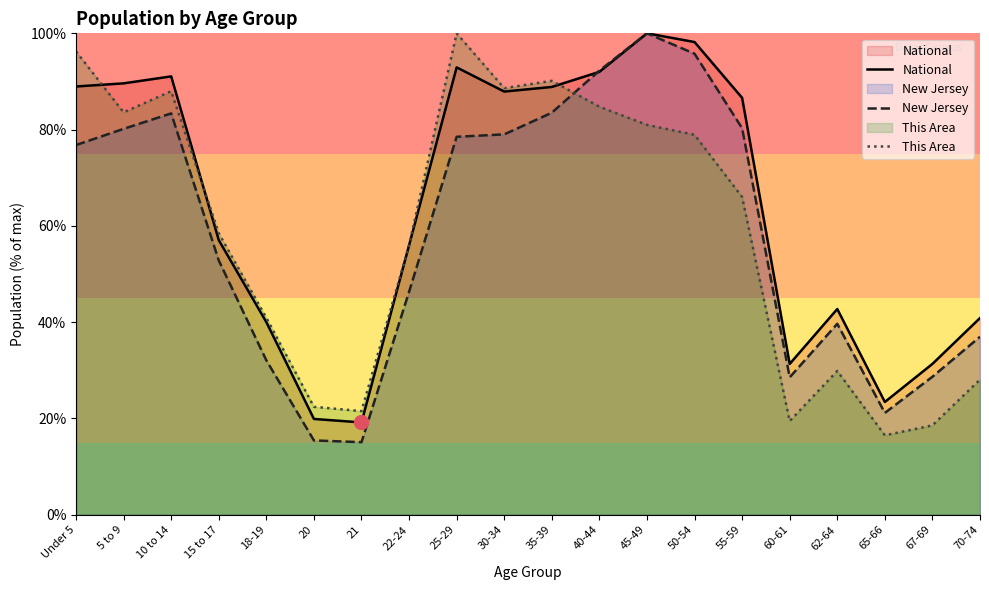

Reading left to right, list all the values displayed in this chart.

National: 89.0	89.6	91.1	57.0	40.0	19.9	19.2	56.0	92.9	87.9	88.9	92.0	100.0	98.2	86.6	31.3	42.7	23.4	31.3	40.9
New Jersey: 76.8	80.2	83.4	52.8	32.1	15.4	15.1	46.3	78.5	79.0	83.5	92.3	100.0	95.8	80.3	28.5	39.7	21.2	28.7	37.0
This Area: 96.2	83.6	88.0	58.5	40.9	22.4	21.5	56.0	100.0	88.6	90.1	84.8	81.0	78.9	66.0	19.5	29.9	16.5	18.6	28.1